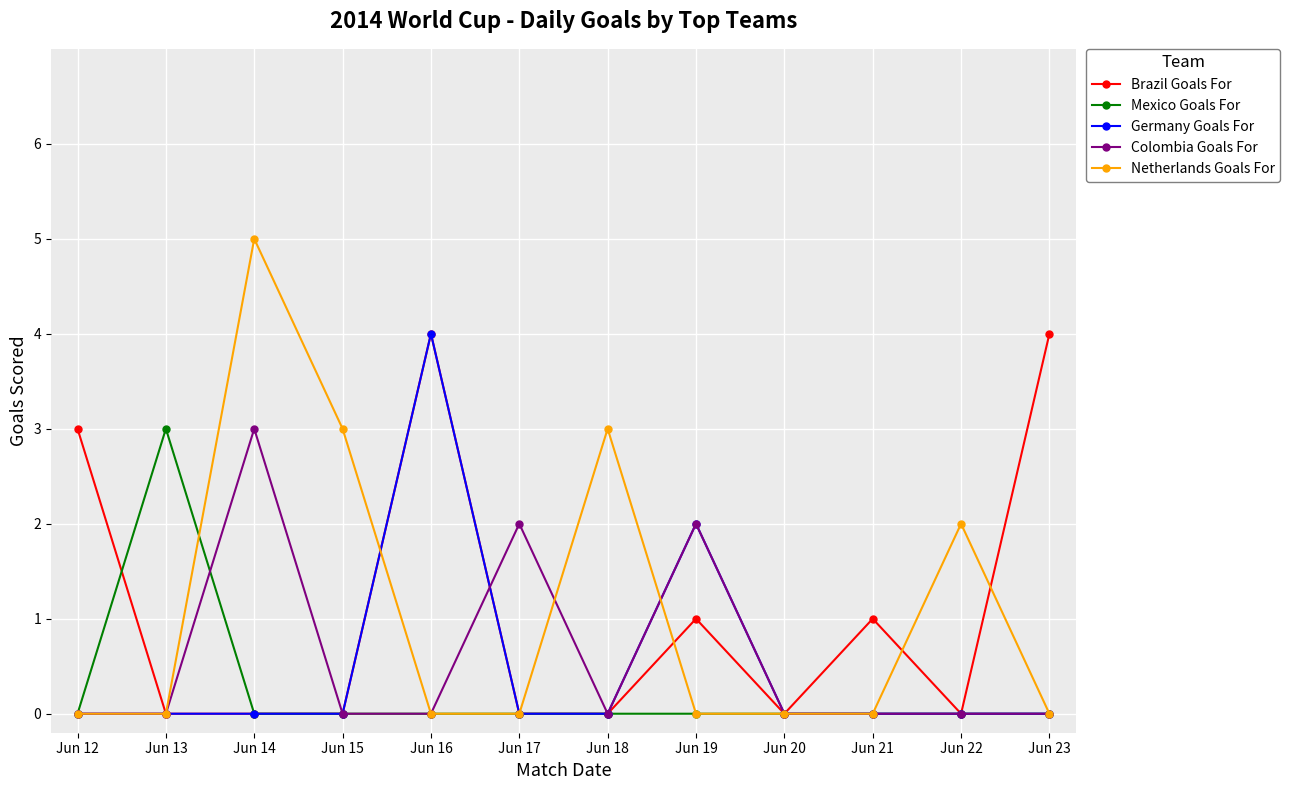

Which series changed the most between Jun 21 and Jun 23?

Brazil Goals For